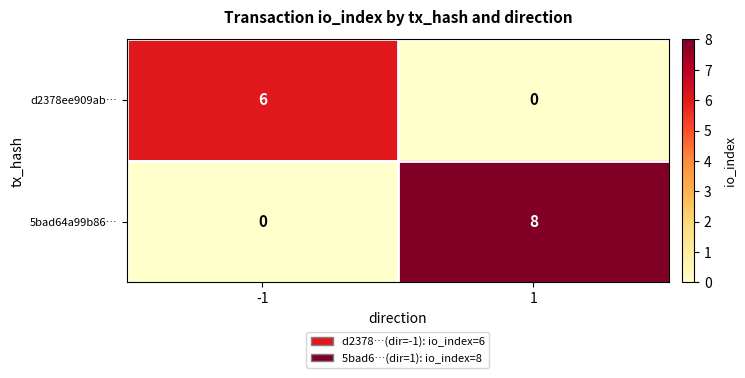

What is the difference between the maximum and minimum values in the 5bad64a99b86… series?

8